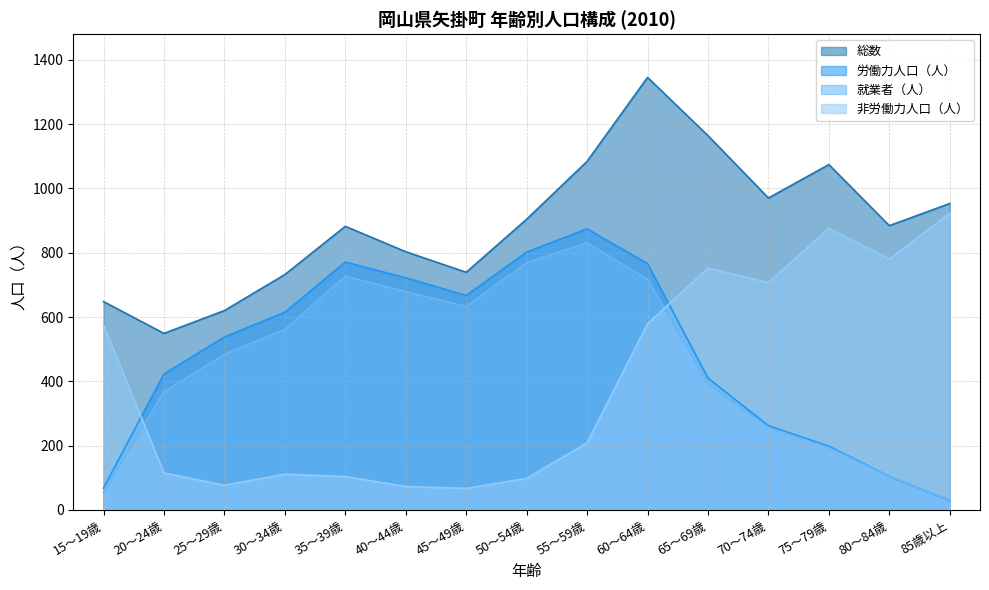

At how many categories does at least one series exceed 191?

15